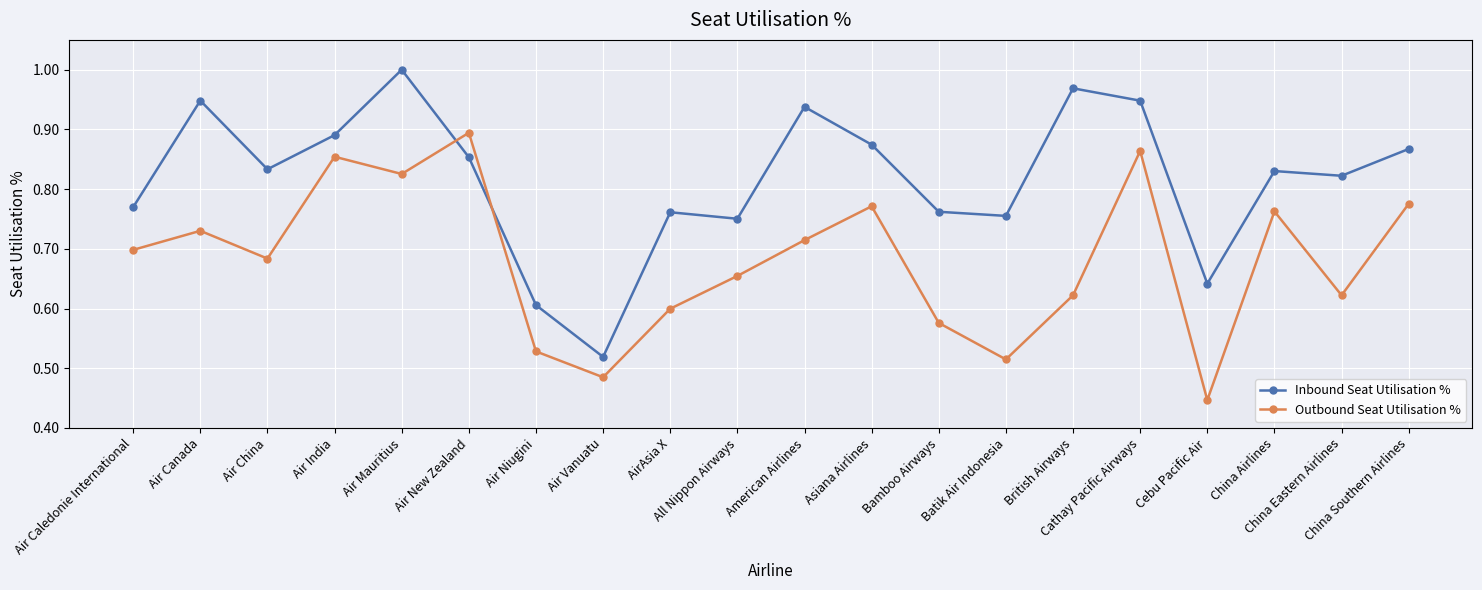

List the series in order of their overall mean, lowest first.

Outbound Seat Utilisation %, Inbound Seat Utilisation %